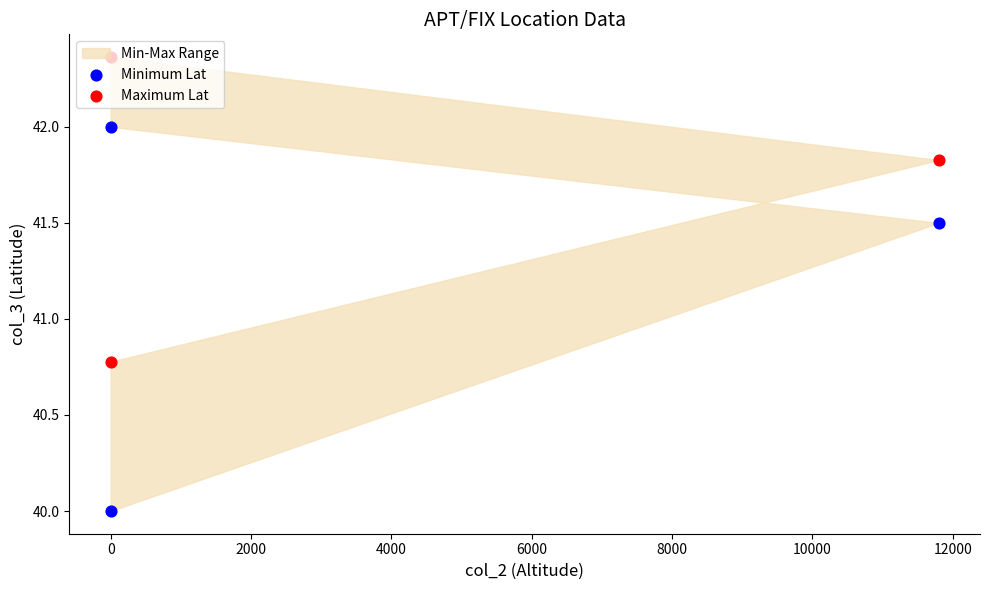

What is the total value across all series at 0?

83.3